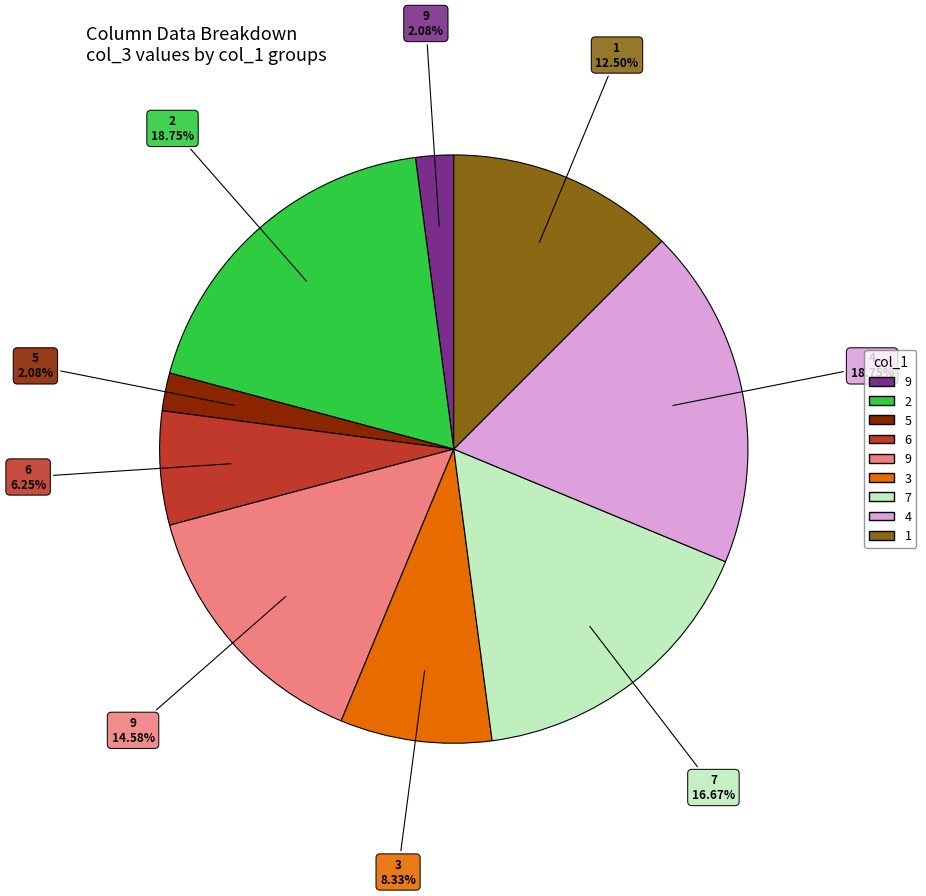

Does any single category account for the majority?

No